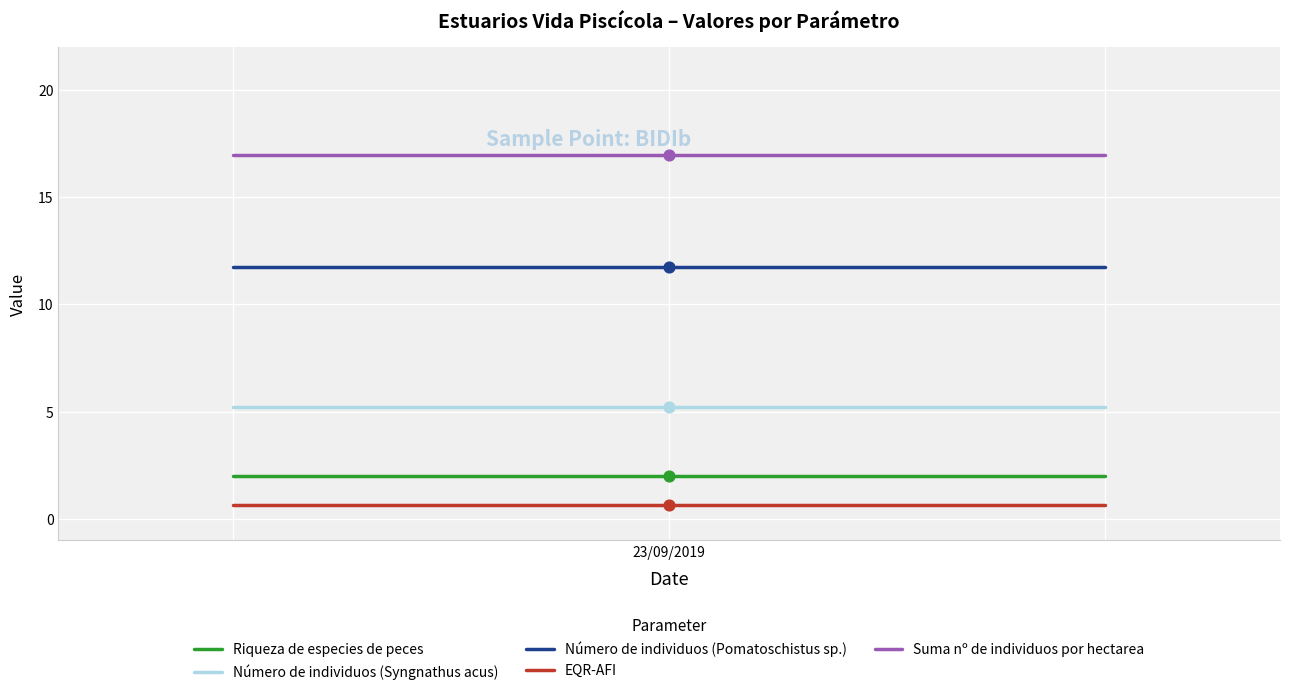

What are all the series names shown in the legend?

Riqueza de especies de peces, Número de individuos (Syngnathus acus), Número de individuos (Pomatoschistus sp.), EQR-AFI, Suma nº de individuos por hectarea